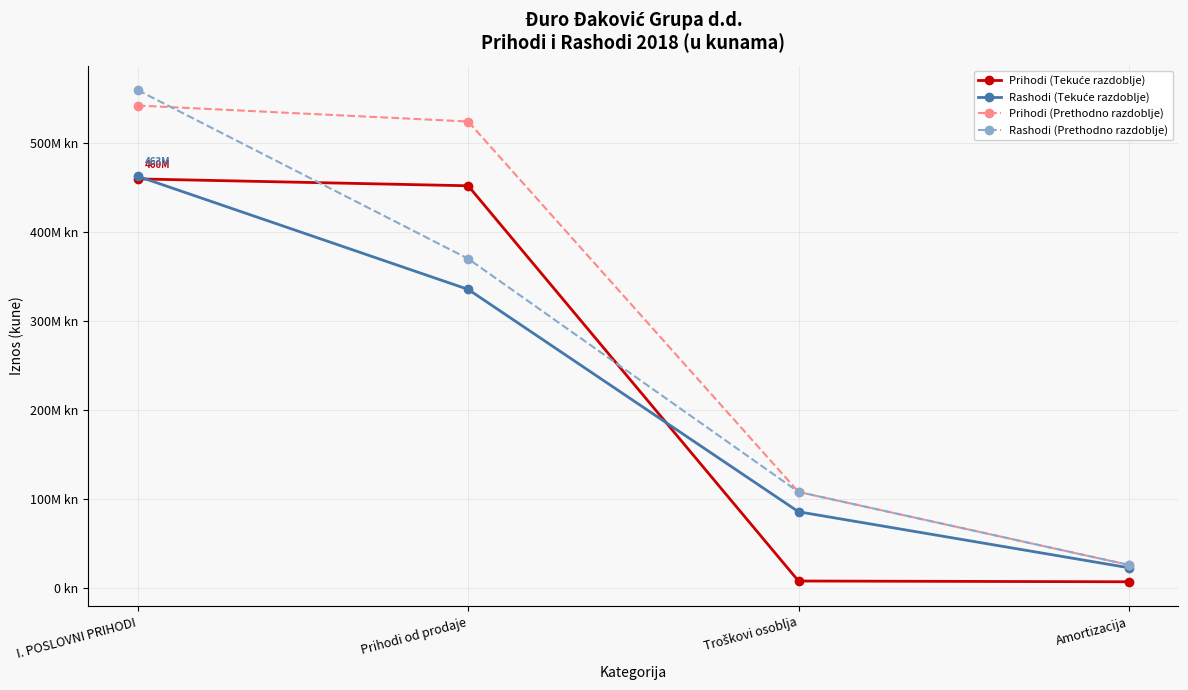

What is the difference between the highest and lowest values at I. POSLOVNI PRIHODI?

99733661